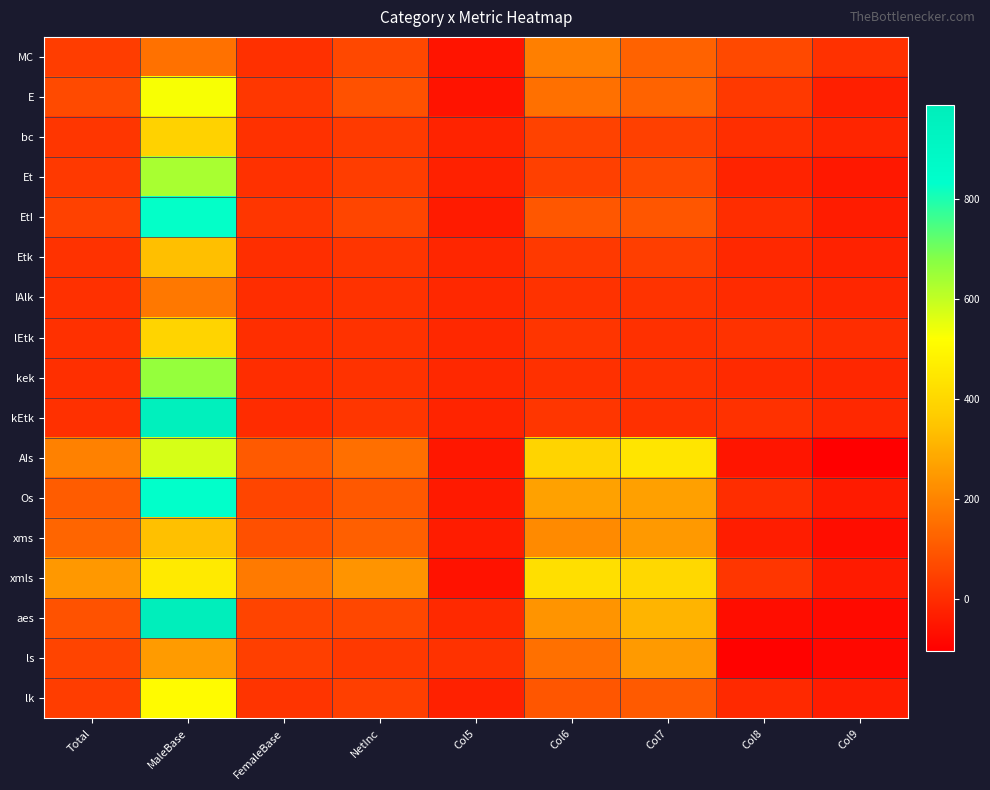

Reading left to right, extract all data points from this chart.

MC: Total=37	MaleBase=157	FemaleBase=9	NetInc=64	Col5=-55	Col6=190	Col7=124	Col8=66	Col9=11
E: Total=67	MaleBase=528	FemaleBase=24	NetInc=83	Col5=-59	Col6=155	Col7=126	Col8=29	Col9=-30
bc: Total=22	MaleBase=384	FemaleBase=11	NetInc=32	Col5=-21	Col6=49	Col7=45	Col8=4	Col9=-17
Et: Total=30	MaleBase=632	FemaleBase=10	NetInc=37	Col5=-27	Col6=45	Col7=66	Col8=-21	Col9=-48
EtI: Total=47	MaleBase=826	FemaleBase=20	NetInc=58	Col5=-38	Col6=97	Col7=95	Col8=2	Col9=-36
Etk: Total=12	MaleBase=336	FemaleBase=3	NetInc=18	Col5=-15	Col6=30	Col7=40	Col8=-10	Col9=-25
IAlk: Total=7	MaleBase=173	FemaleBase=1	NetInc=13	Col5=-12	Col6=12	Col7=15	Col8=-3	Col9=-15
lEtk: Total=8	MaleBase=389	FemaleBase=3	NetInc=13	Col5=-10	Col6=19	Col7=7	Col8=12	Col9=2
kek: Total=6	MaleBase=659	FemaleBase=2	NetInc=12	Col5=-10	Col6=7	Col7=11	Col8=-4	Col9=-14
kEtk: Total=7	MaleBase=965	FemaleBase=0	NetInc=20	Col5=-20	Col6=20	Col7=9	Col8=11	Col9=-9
AIs: Total=193	MaleBase=574	FemaleBase=104	NetInc=154	Col5=-50	Col6=389	Col7=443	Col8=-54	Col9=-104
Os: Total=109	MaleBase=830	FemaleBase=56	NetInc=100	Col5=-44	Col6=265	Col7=263	Col8=2	Col9=-42
xms: Total=130	MaleBase=338	FemaleBase=80	NetInc=117	Col5=-37	Col6=214	Col7=248	Col8=-34	Col9=-71
xmls: Total=247	MaleBase=457	FemaleBase=176	NetInc=237	Col5=-61	Col6=423	Col7=402	Col8=21	Col9=-40
aes: Total=87	MaleBase=988	FemaleBase=55	NetInc=61	Col5=-6	Col6=236	Col7=310	Col8=-74	Col9=-80
ls: Total=52	MaleBase=254	FemaleBase=43	NetInc=30	Col5=13	Col6=155	Col7=252	Col8=-97	Col9=-84
lk: Total=37	MaleBase=510	FemaleBase=16	NetInc=42	Col5=-26	Col6=95	Col7=103	Col8=-8	Col9=-34